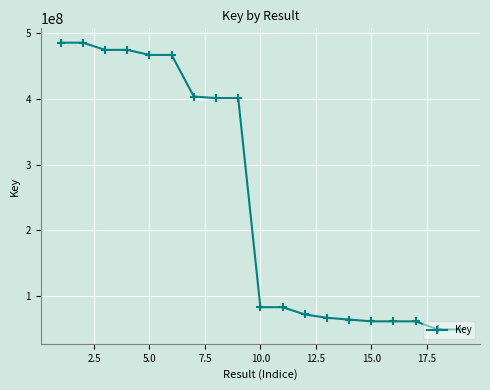

What is the value of the 19th point from the left?

48677645